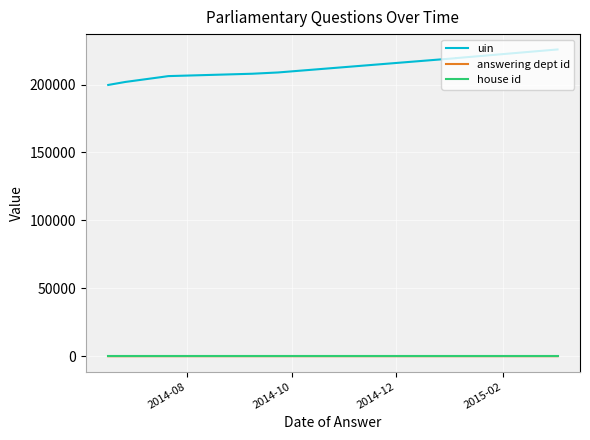

How many distinct data groups are displayed?

3